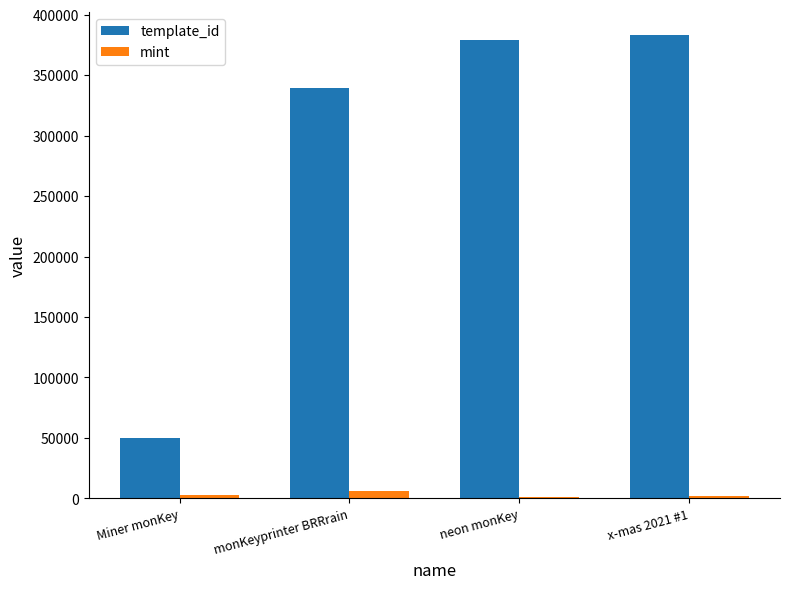

Count the number of categories in the chart.

4